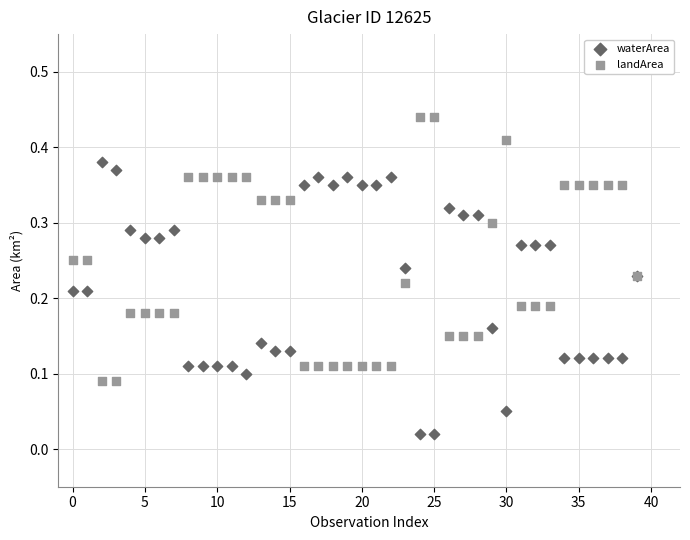

What are all the series names shown in the legend?

waterArea, landArea